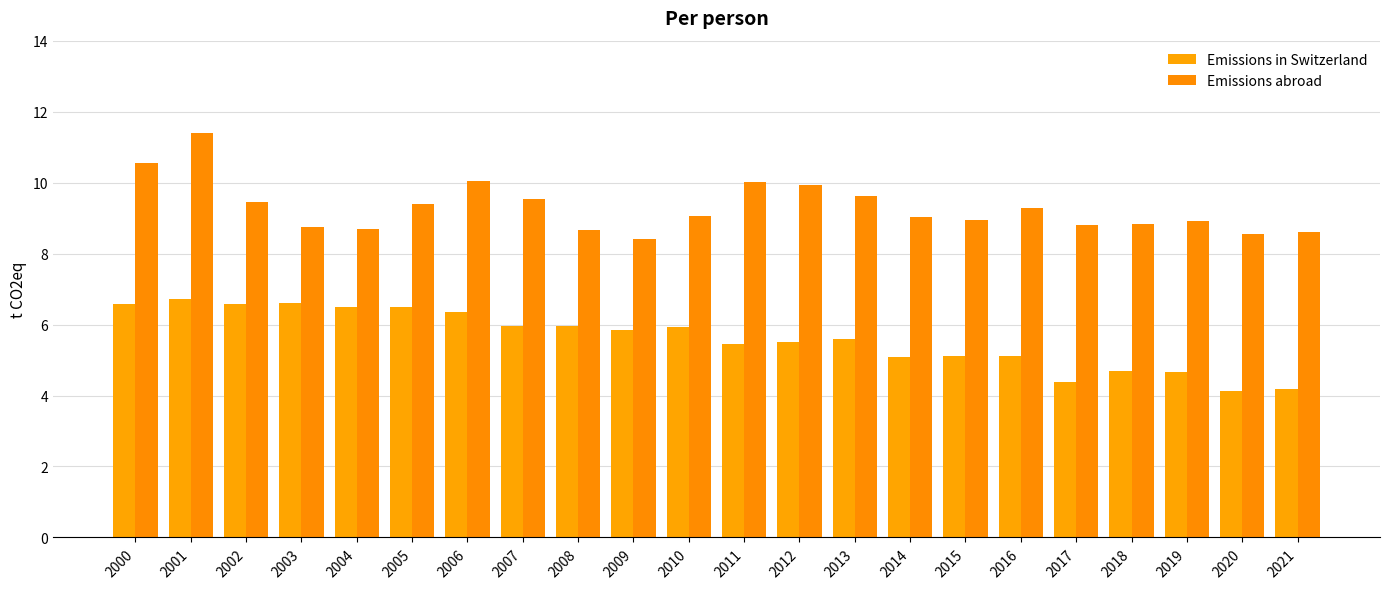

The value of Emissions in Switzerland at 2013 is 5.6. True or false?

True